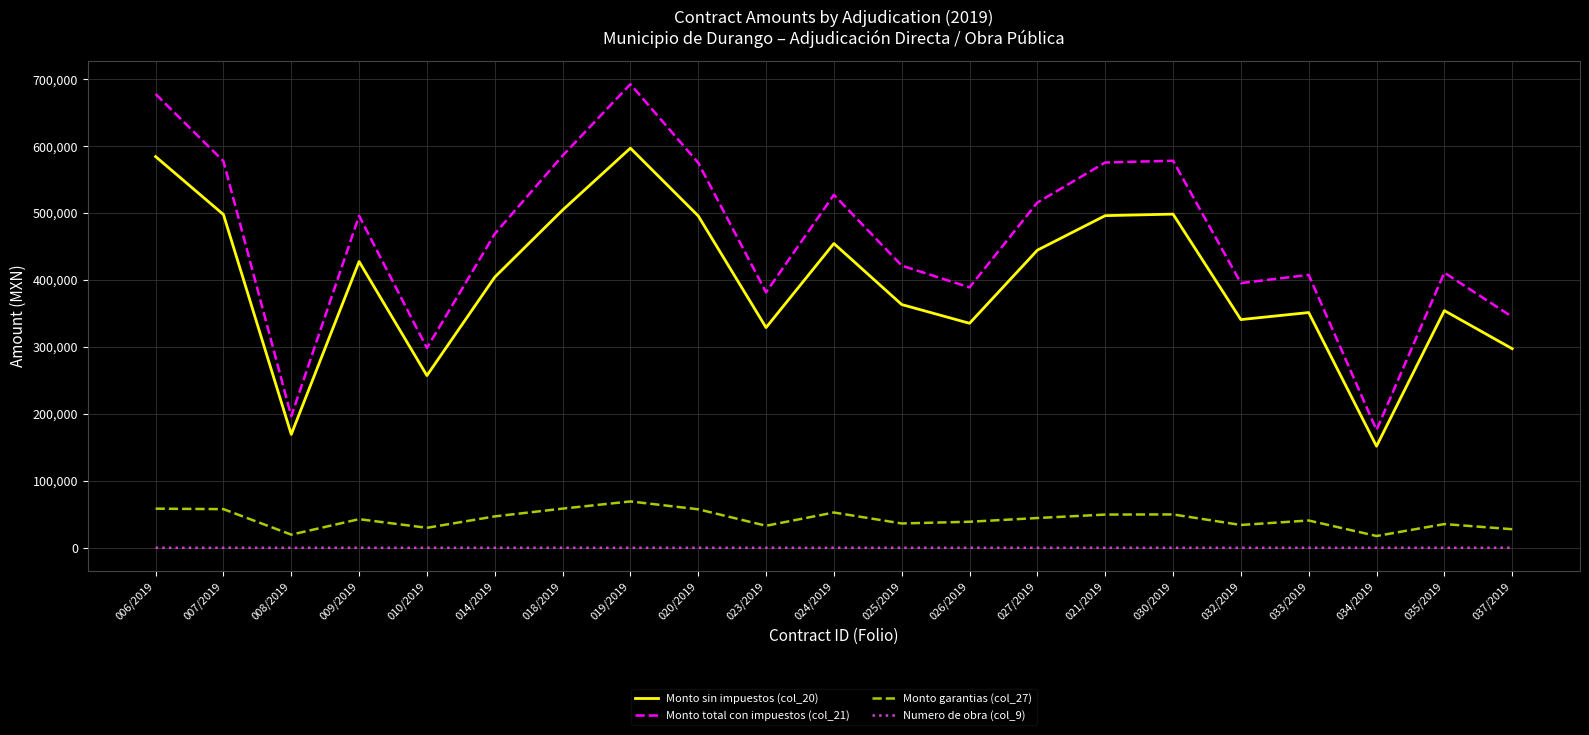

At which label does Monto garantias (col_27) reach its peak?

019/2019